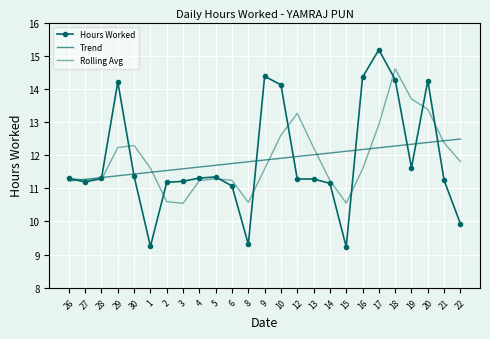

True or false: Rolling Avg and Trend intersect in this chart.

True